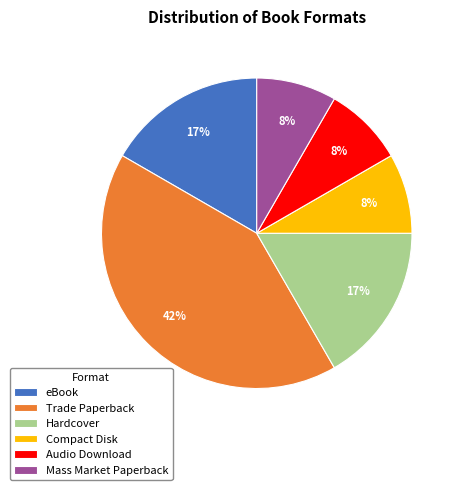

Does Audio Download account for over 50% of the chart?

No